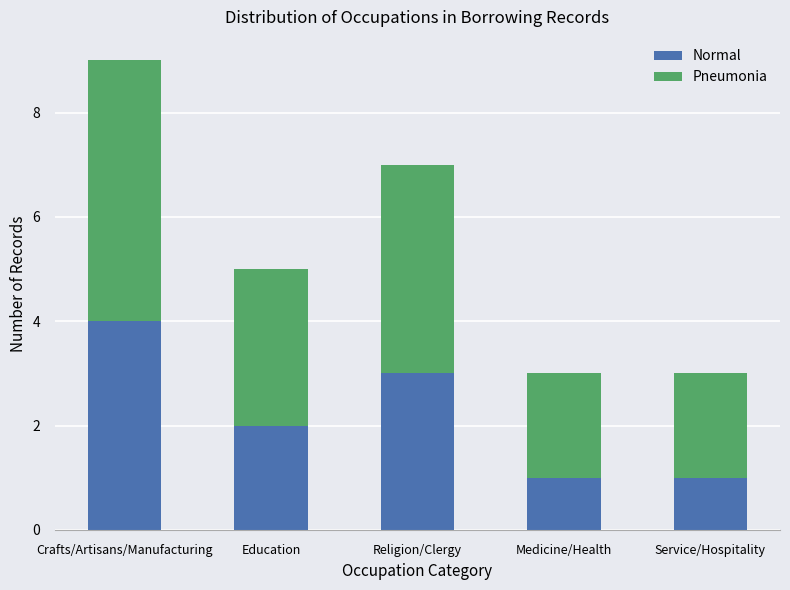

What is the difference between the maximum and minimum values in the Normal series?

3